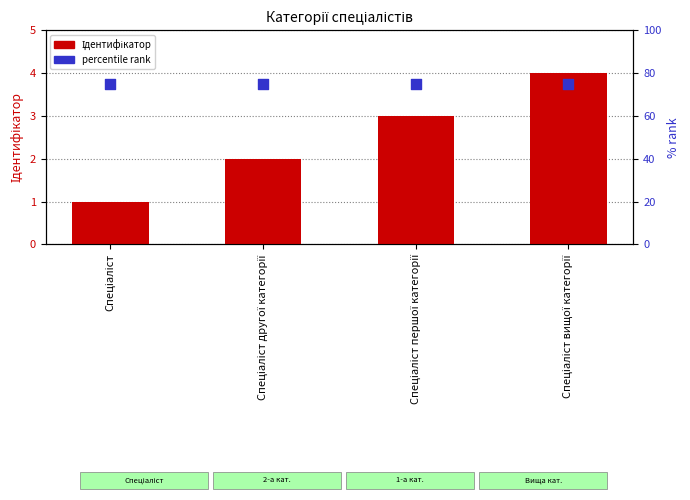

Which series has the largest Y range (max minus min)?

Ідентифікатор